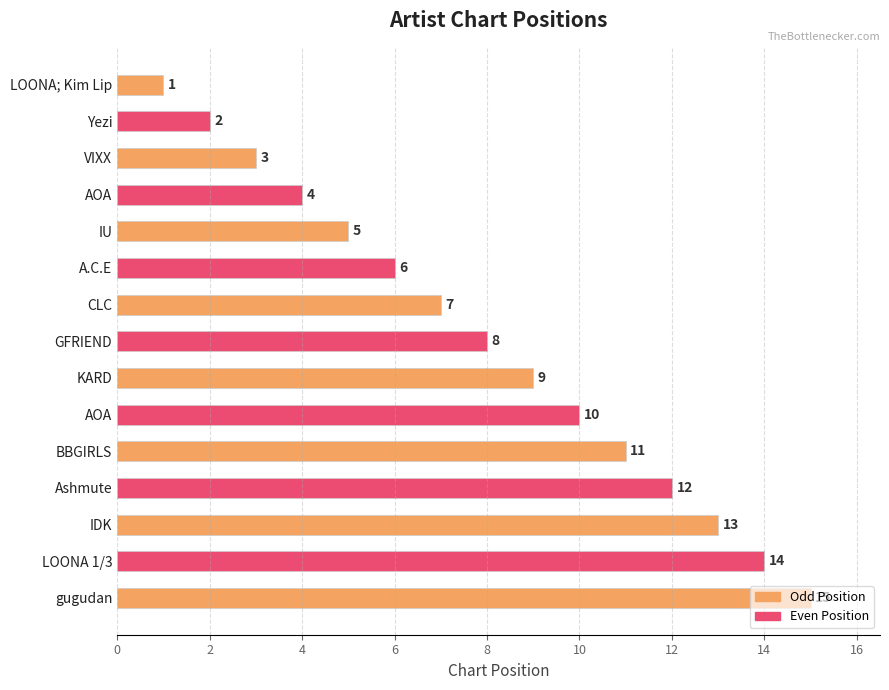

At which label is the value closest to 8?

GFRIEND